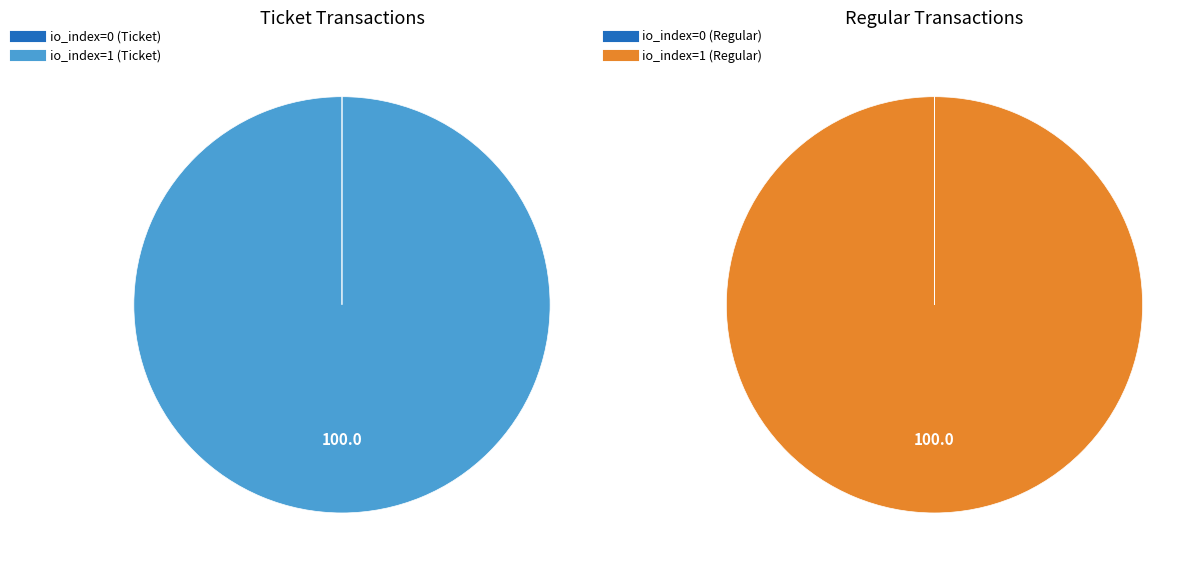

Count the number of slices in the pie.

2